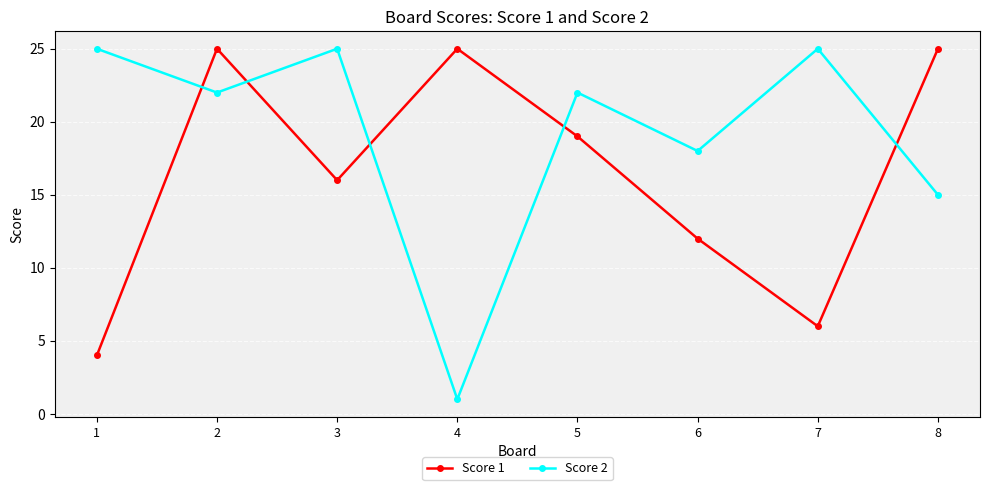

What is the difference between the maximum and second lowest values in the Score 2 series?

10